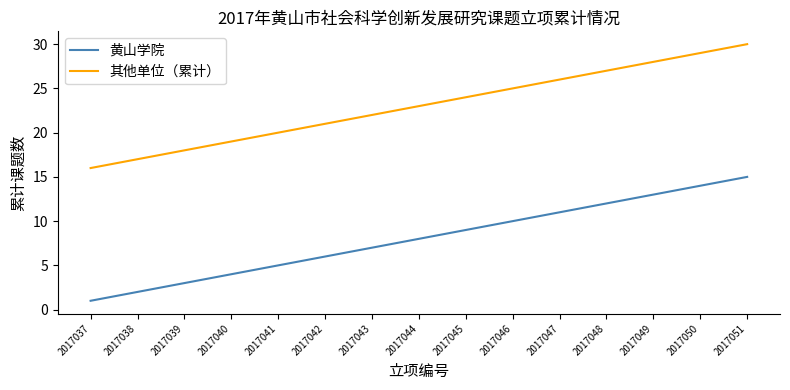

True or false: 其他单位（累计） and 黄山学院 cross at least once.

False